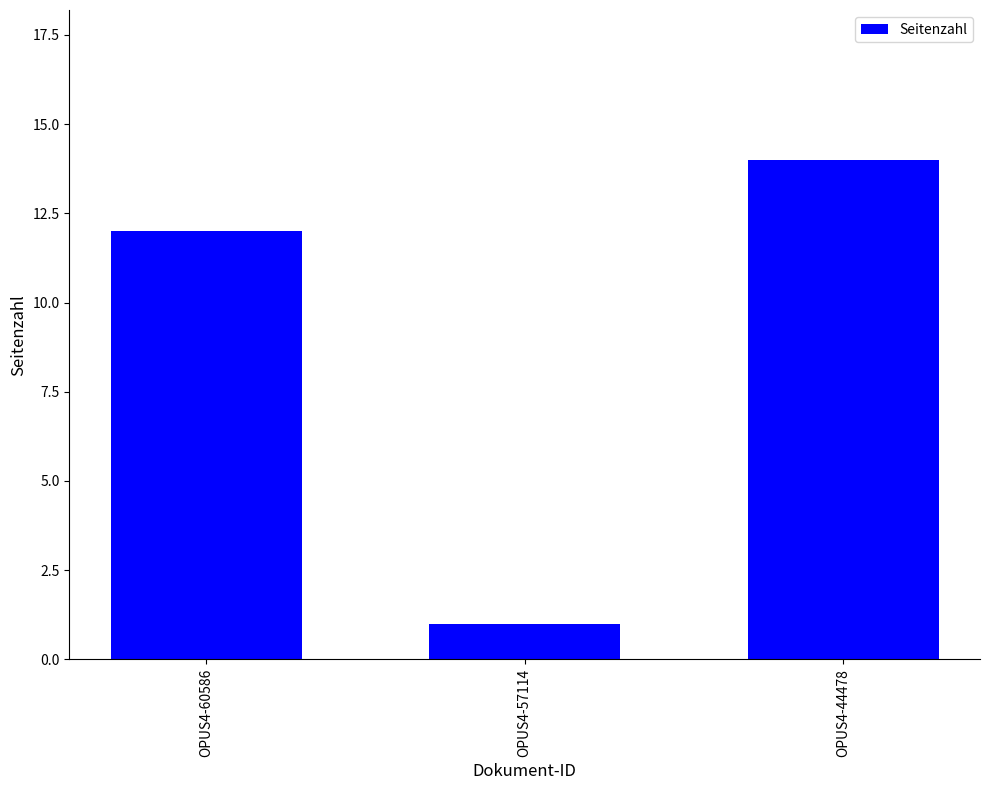

Reading left to right, what are all the values shown in this chart?

12	1	14